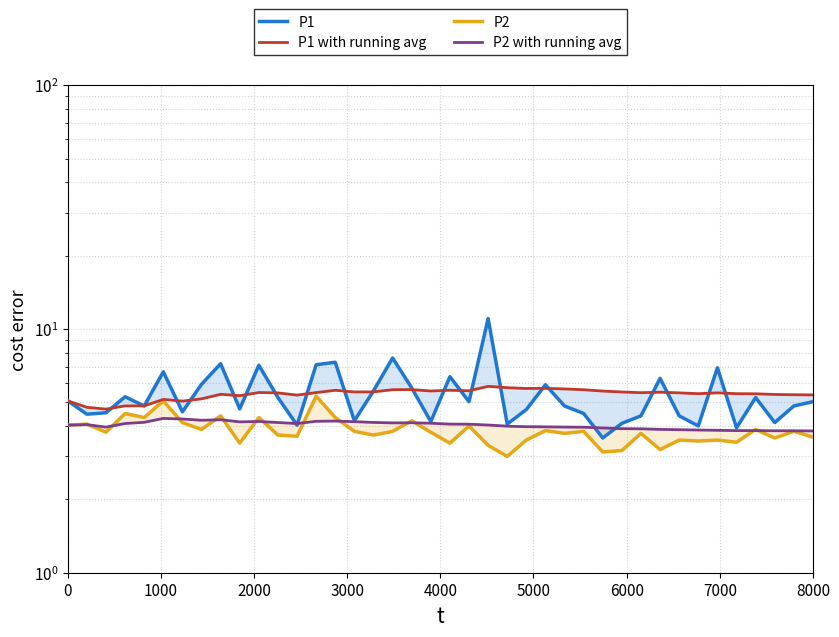

How many lines are shown in the chart?

4